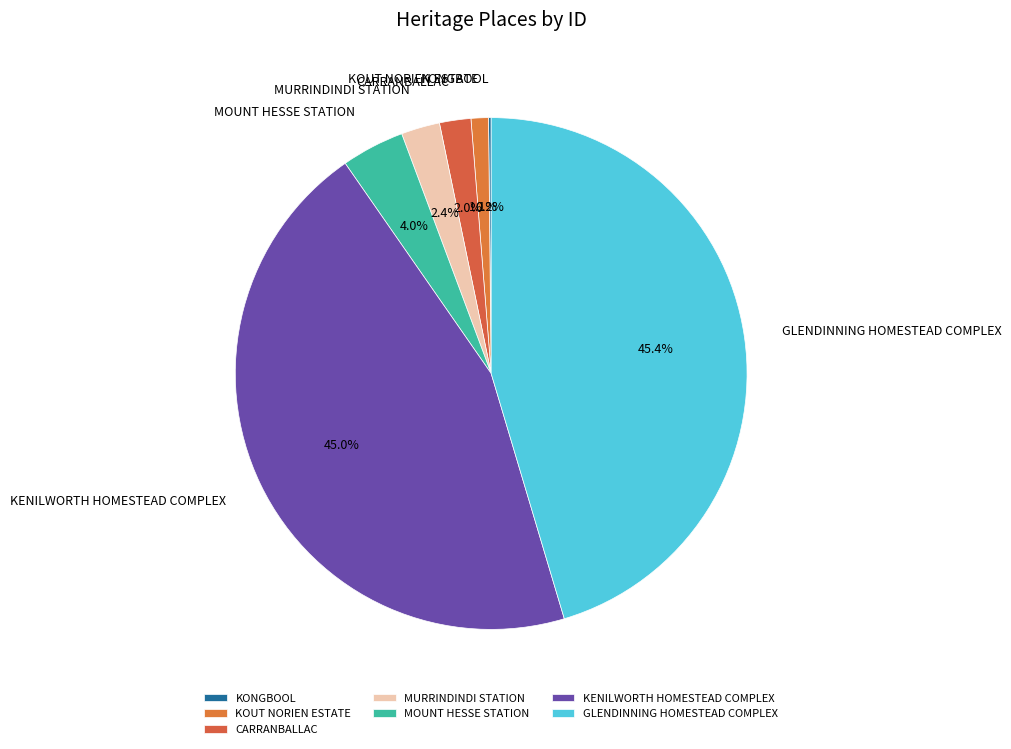

Do KENILWORTH HOMESTEAD COMPLEX and KOUT NORIEN ESTATE together represent more than half of the pie?

No